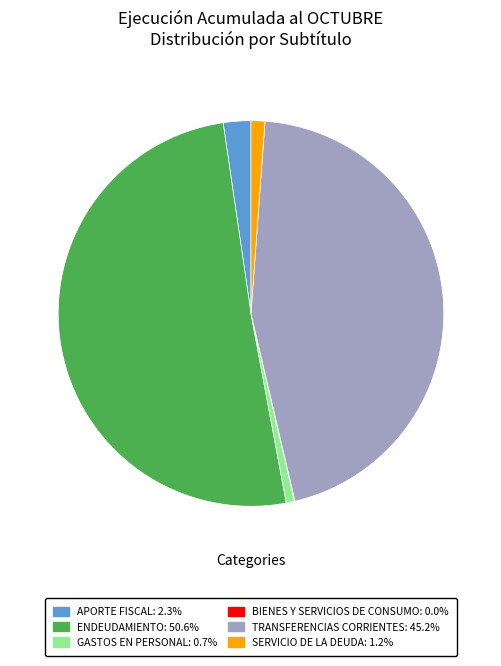

Approximately how many times larger is the value at ENDEUDAMIENTO compared to SERVICIO DE LA DEUDA?

43.7